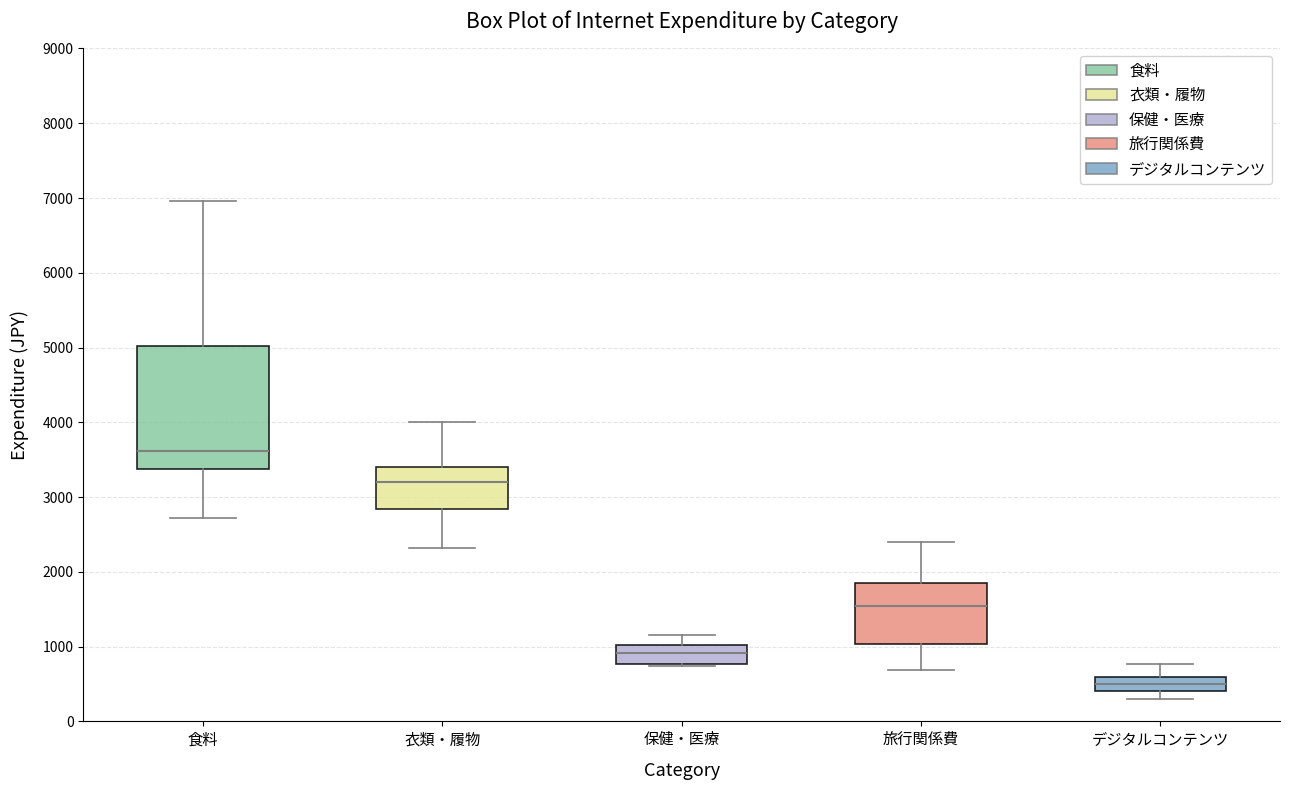

Which box has the lowest median line?

デジタルコンテンツ